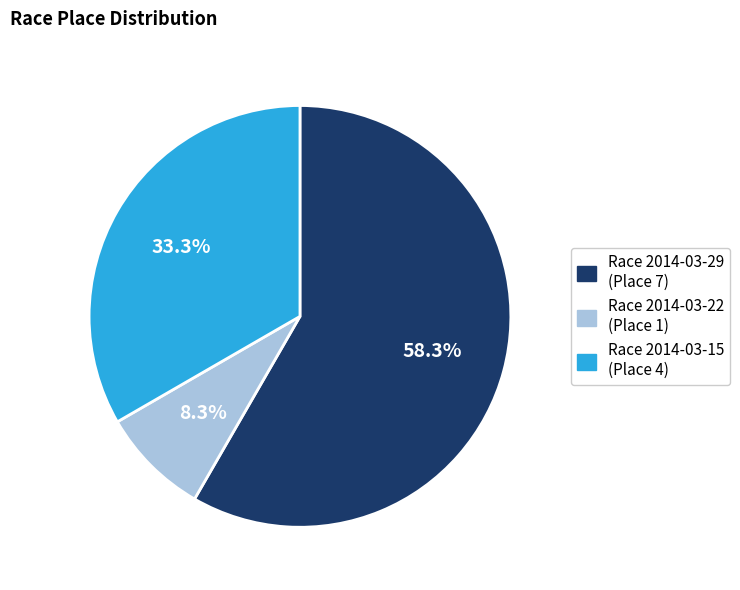

What is the ratio of the value at Race 2014-03-15 (Place 4) to the value at Race 2014-03-22 (Place 1)?

4.0